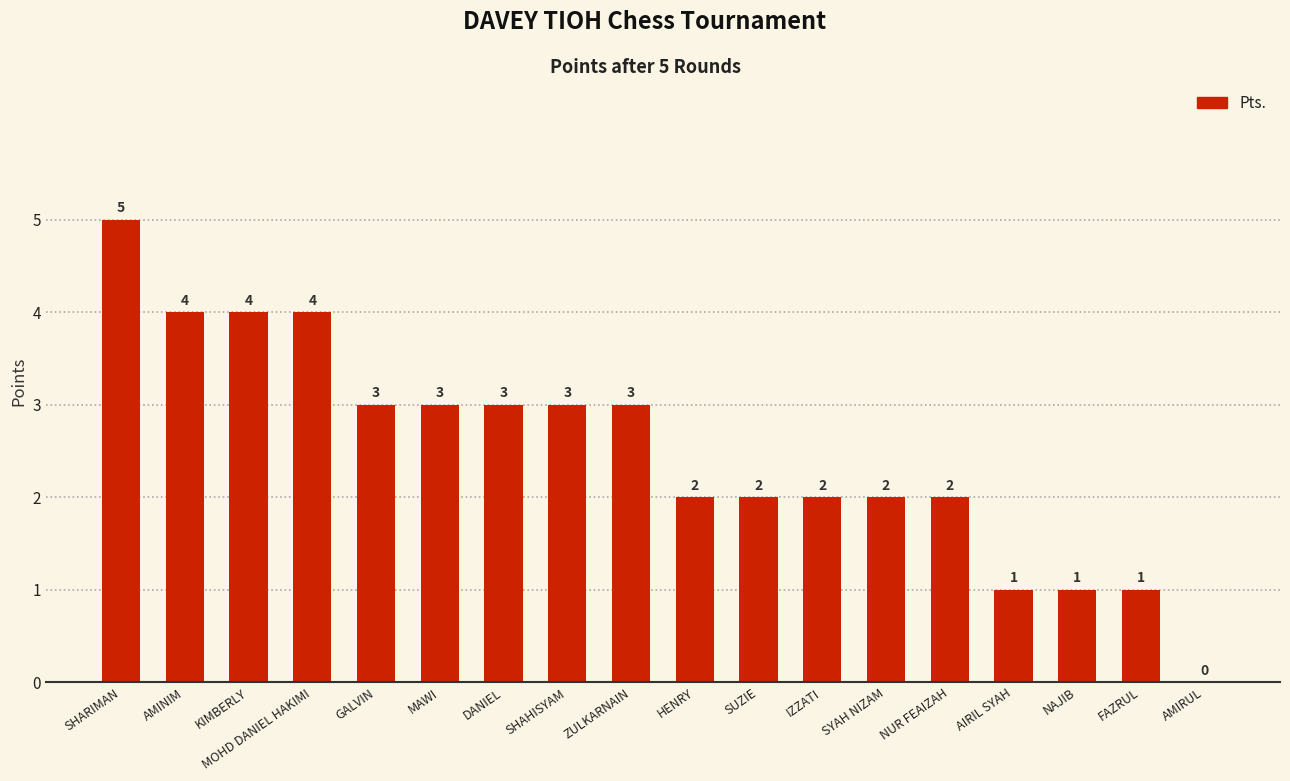

At which category does the chart reach its peak across all series?

SHARIMAN